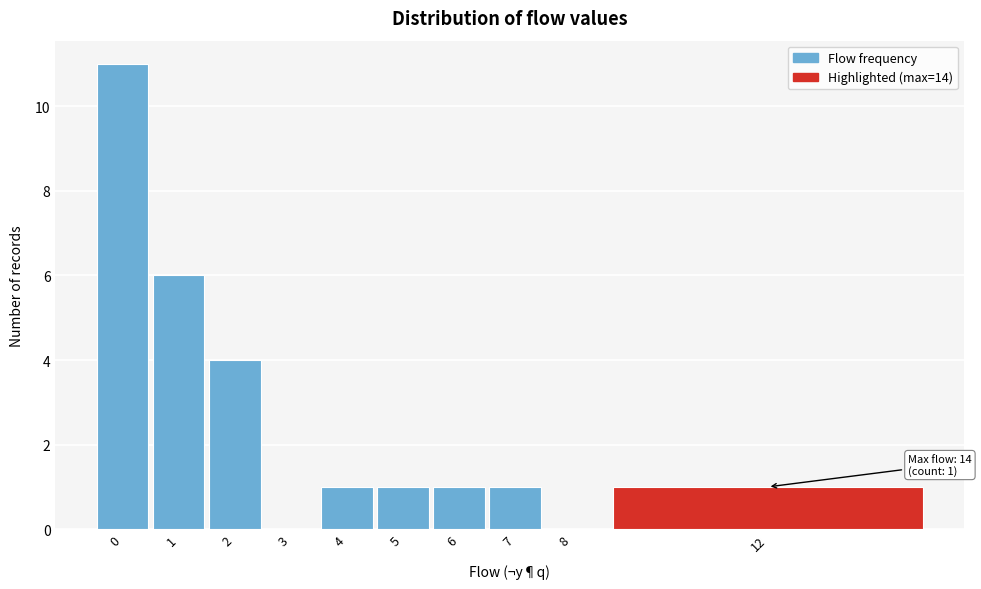

Reading left to right, list all the values displayed in this chart.

0=11	1=6	2=4	3=0	4=1	5=1	6=1	7=1	8=0	12=1